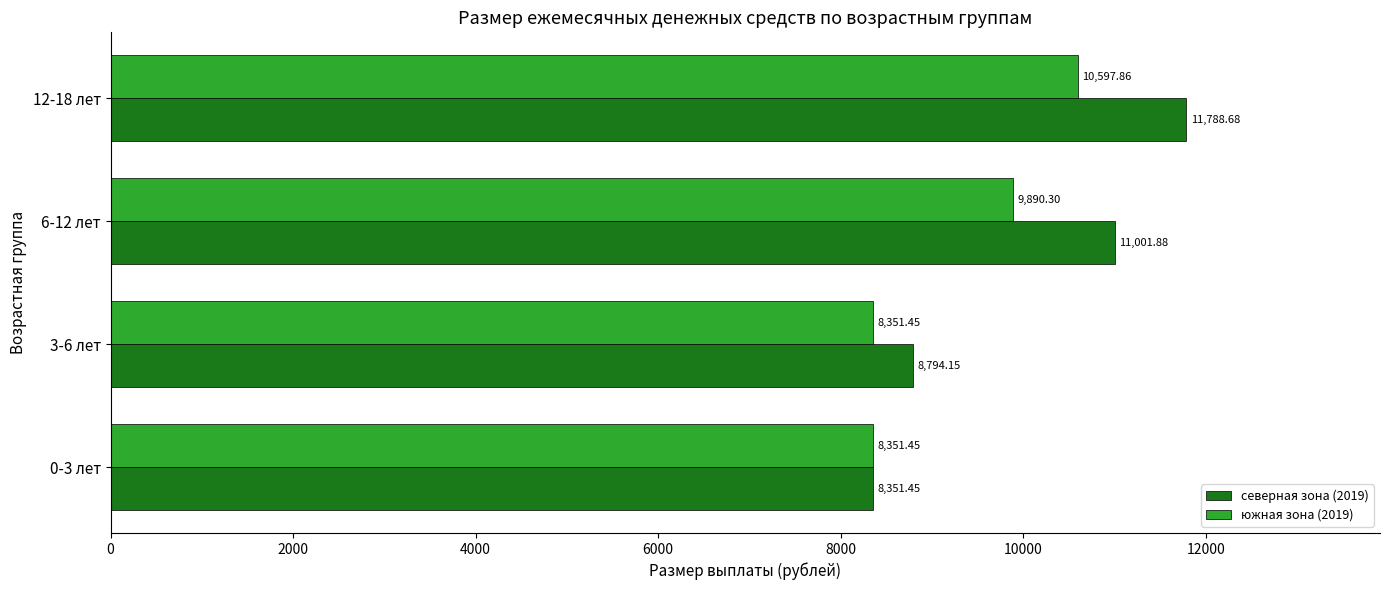

Where is северная зона (2019) nearest to the value 10070?

6-12 лет